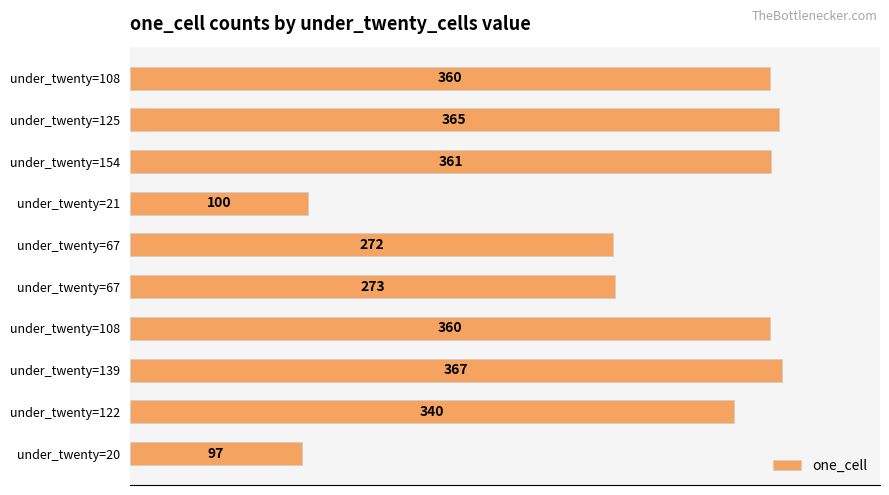

What is the difference between the second highest and minimum values?

268